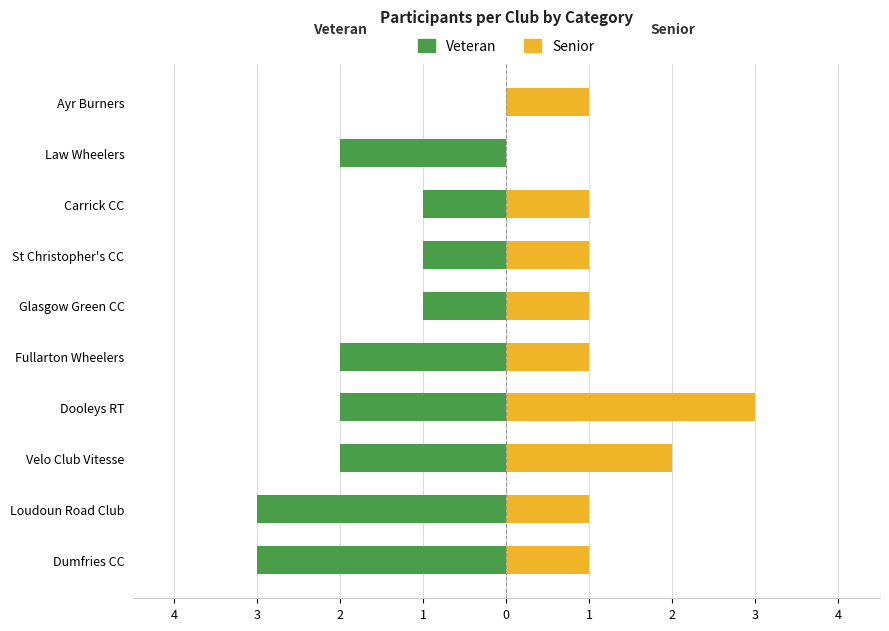

At how many categories does at least one series exceed -2?

10